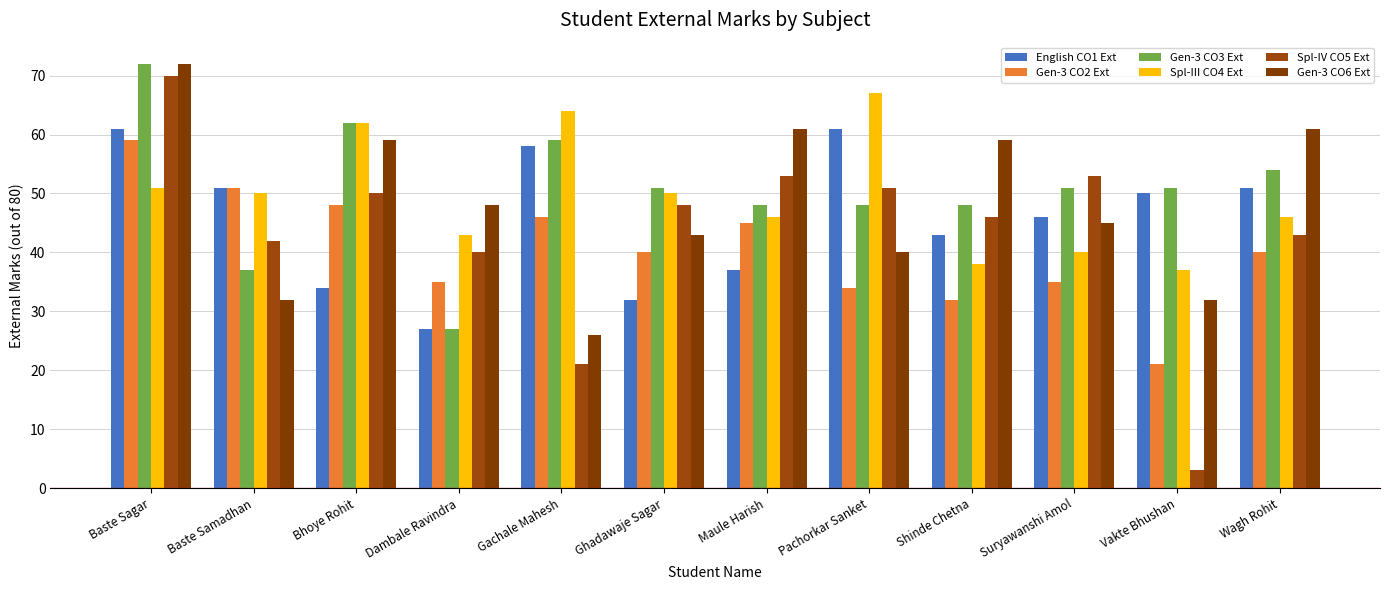

What is the value of the English CO1 Ext bar at the 4th from the left?

27